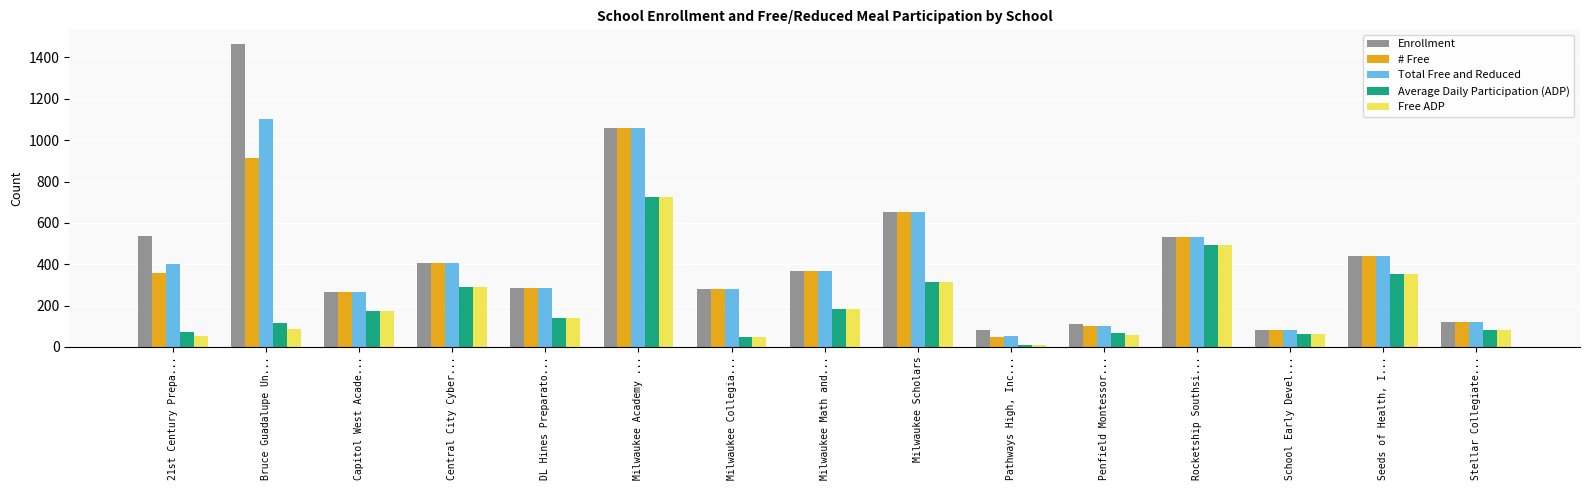

What is the difference between the maximum and minimum values in the Enrollment series?

1383